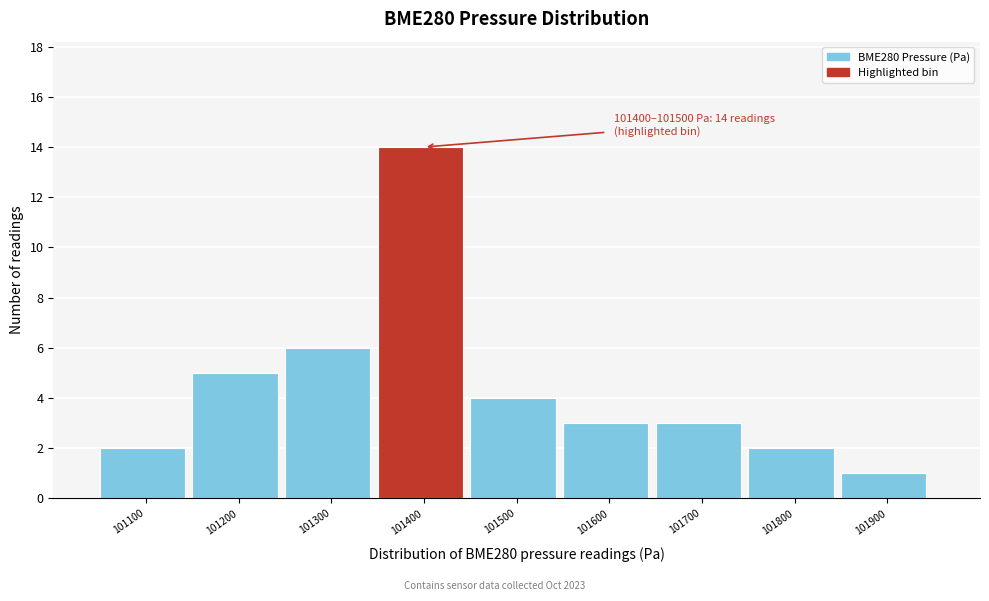

Reading right to left, transcribe all the data shown in this chart.

1	2	3	3	4	14	6	5	2